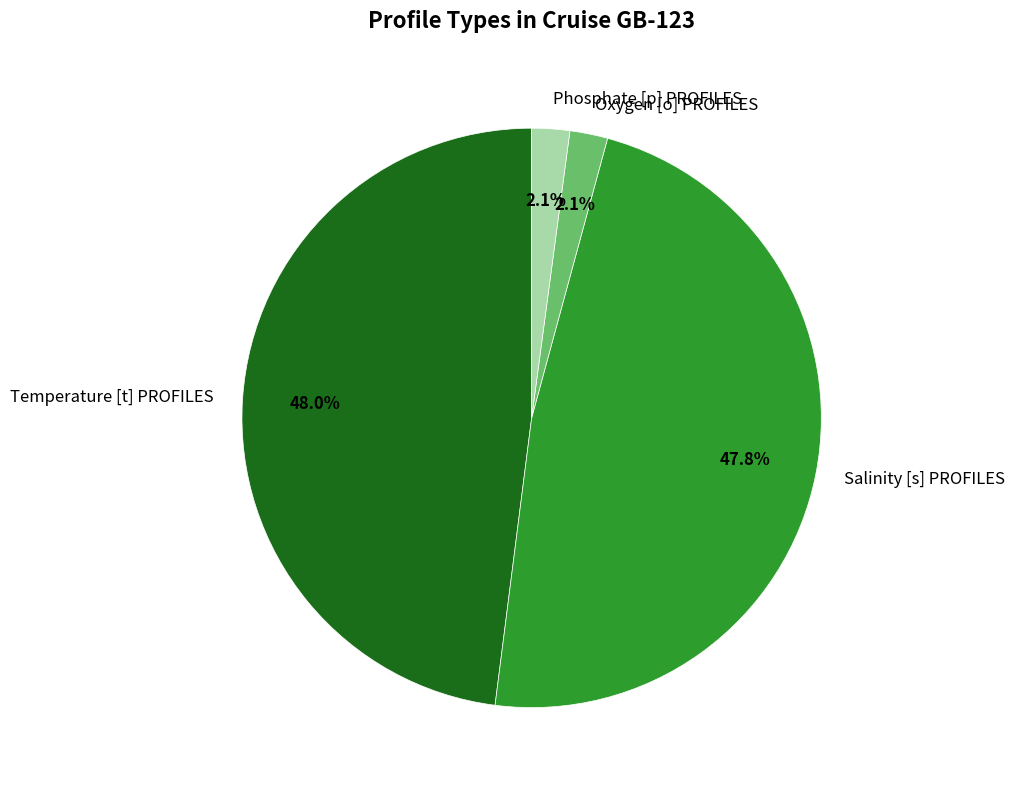

To the nearest percent, what portion does Salinity [s] PROFILES represent?

48%